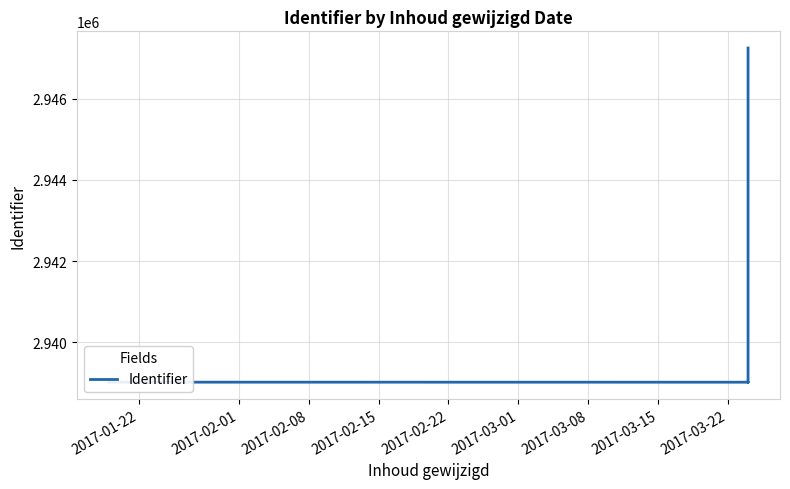

Reading right to left, transcribe all the data shown in this chart.

2947248	2939022	2939021	2939023	2939019	2939020